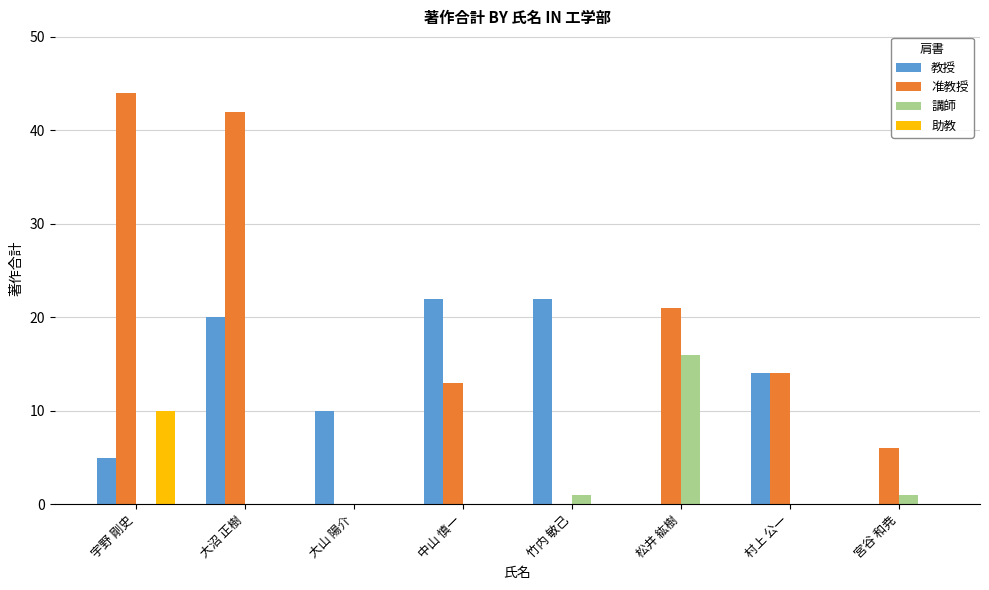

Are the bars horizontal?

No